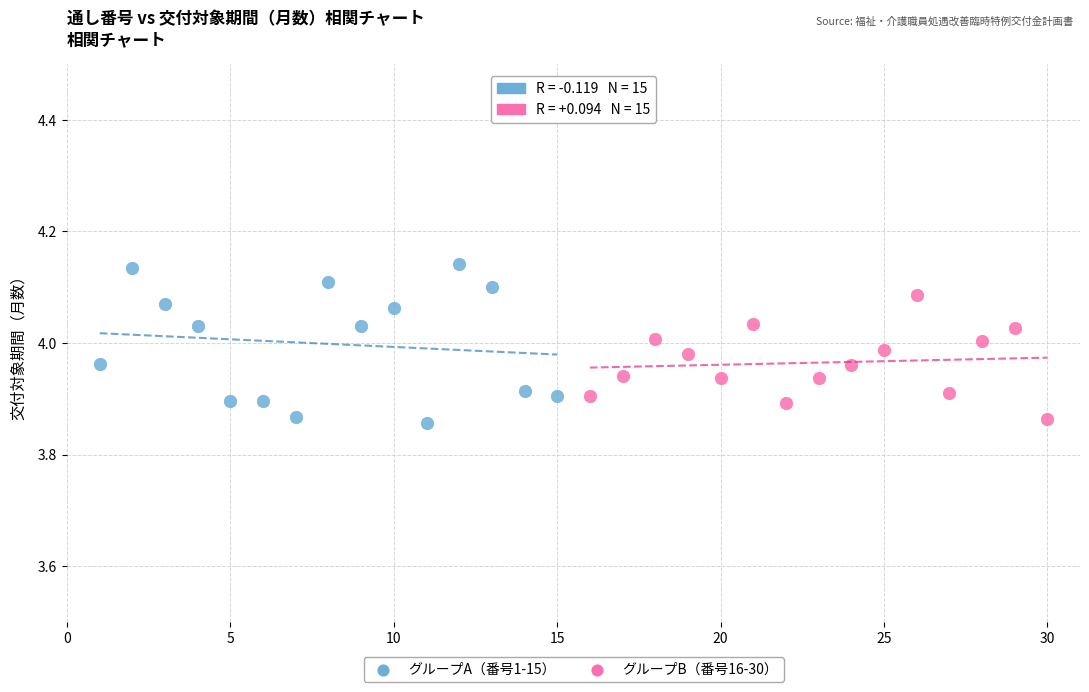

Which series reaches the maximum Y coordinate?

グループA（番号1-15）